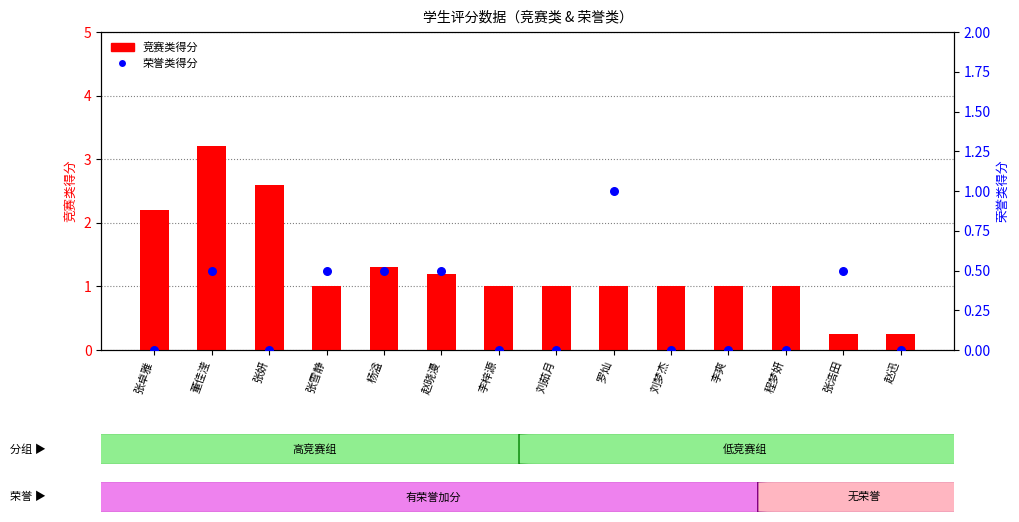

Which series contains the highest Y value?

竞赛类